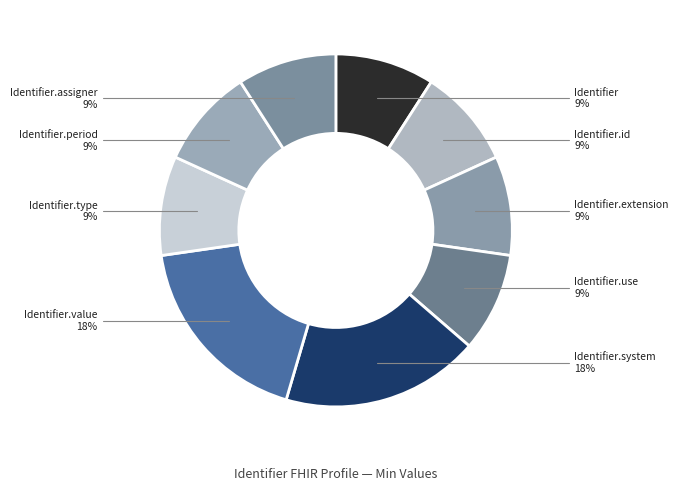

Count the number of slices in the pie.

9